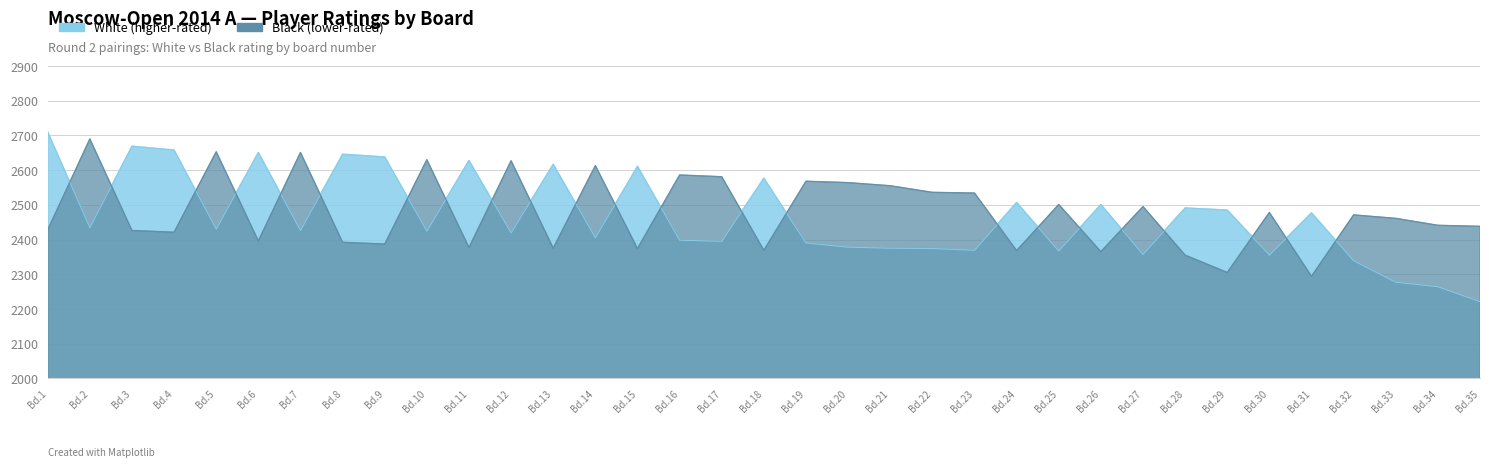

List the series in order of their overall mean, lowest first.

White (higher-rated), Black (lower-rated)